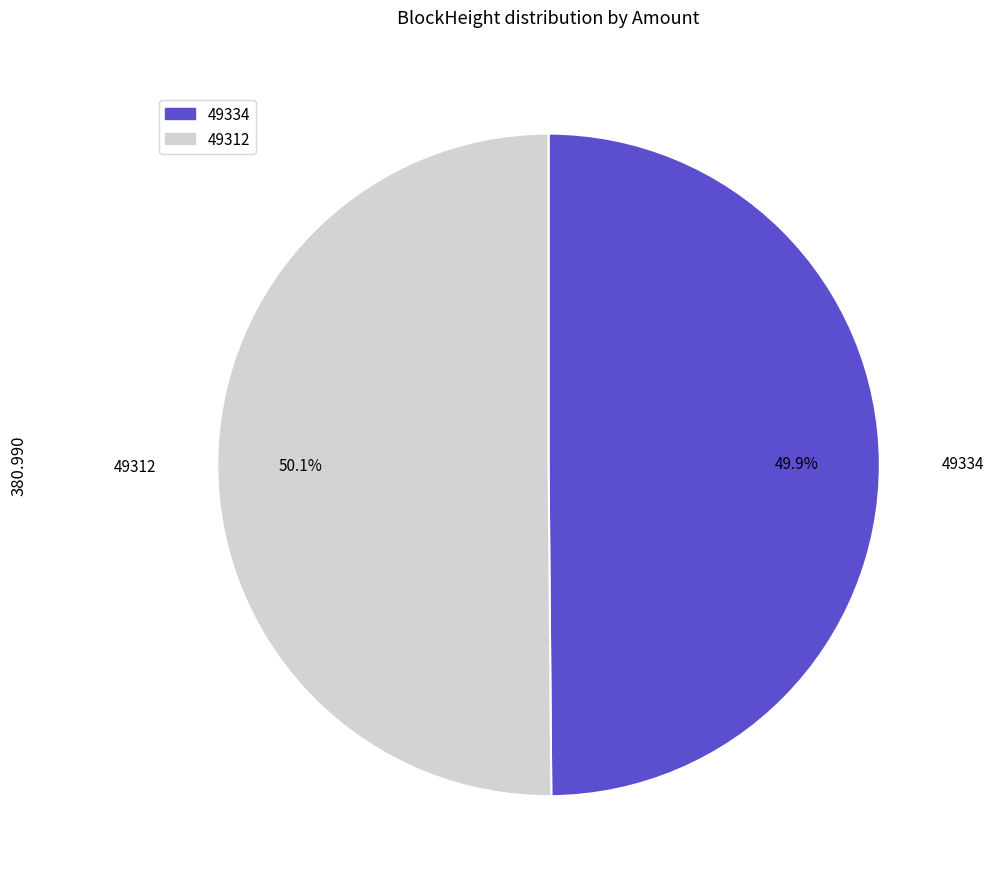

Is there any slice that represents more than half of the pie?

Yes